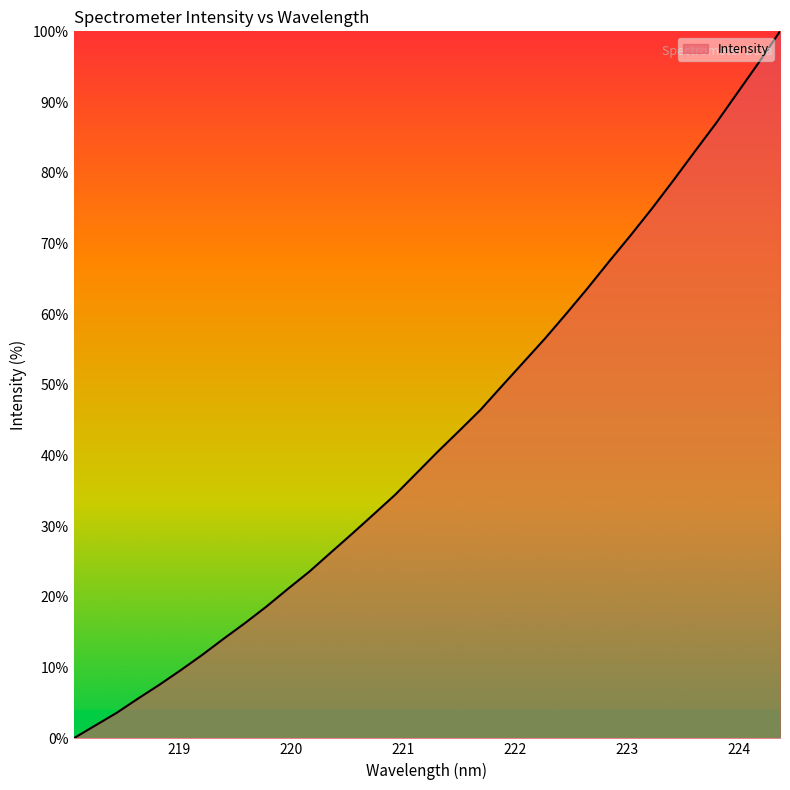

What is the difference between the maximum and minimum values?

100.0